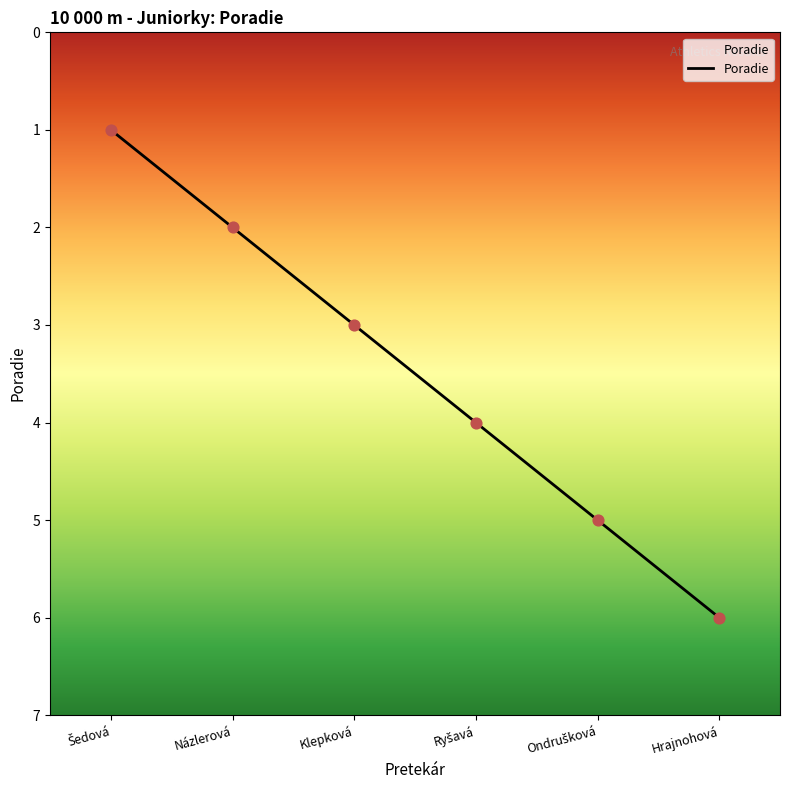

What is the change in value from Šedová to Klepková?

+2